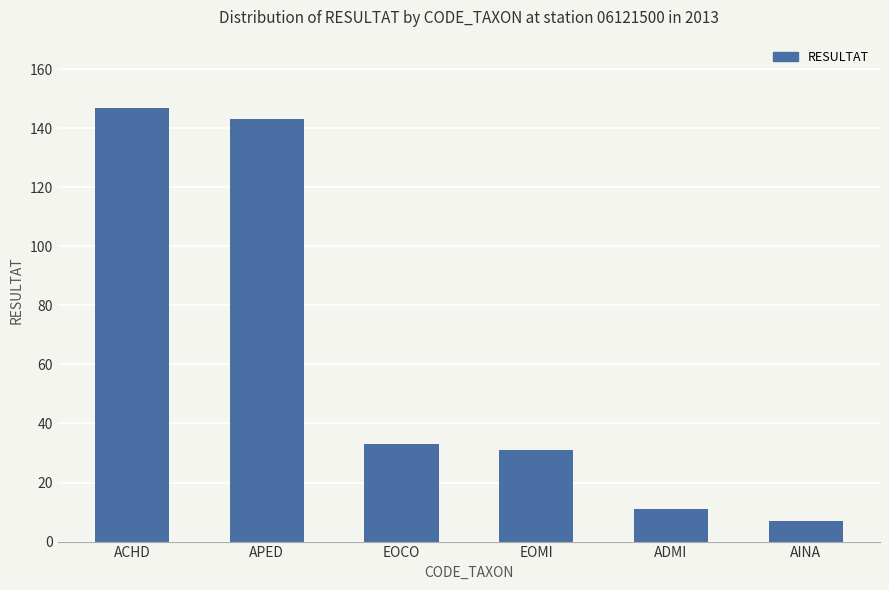

What is the average value?

62